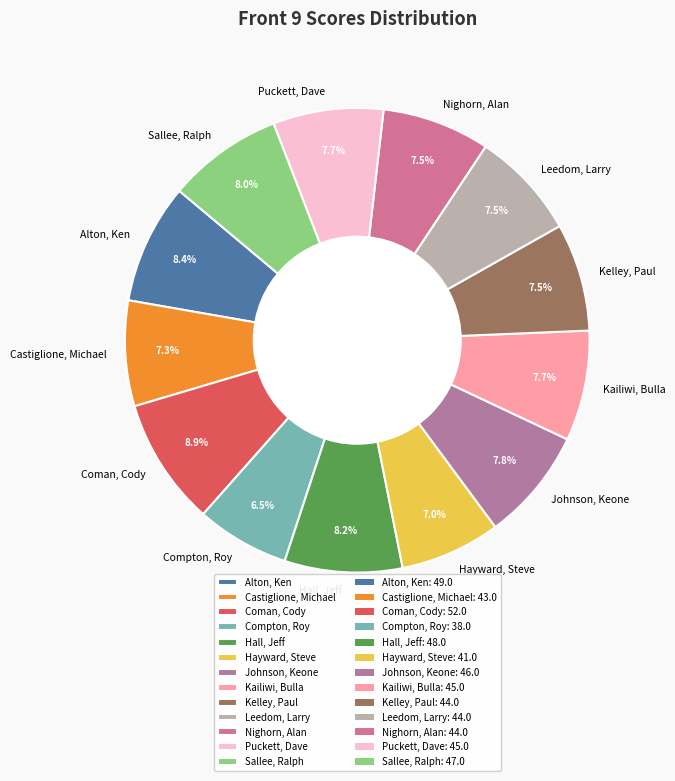

To the nearest percent, what is the difference between the largest and smallest slice percentages?

2%